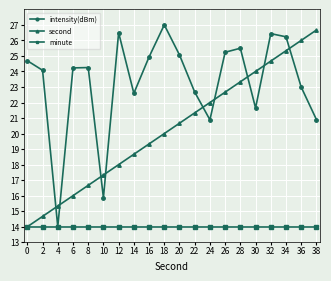

Which series changed the most between 0 and 26?

second